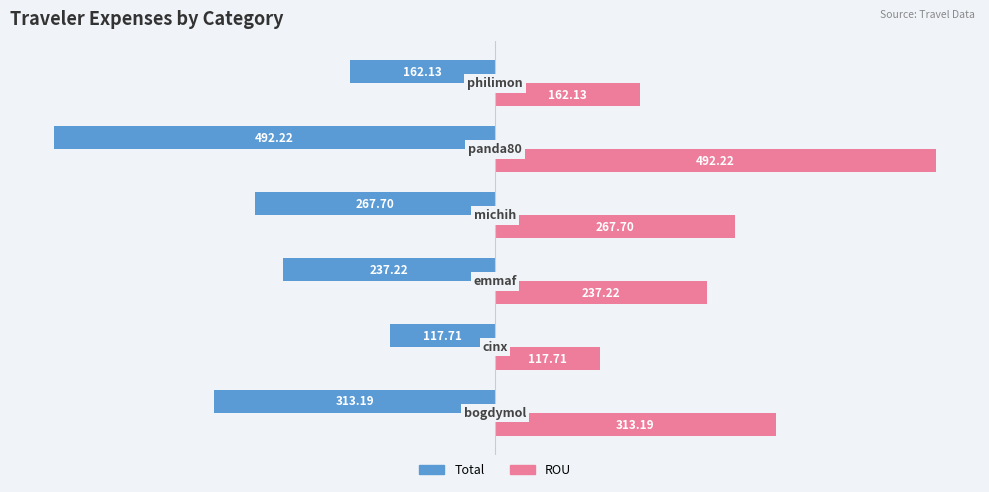

Which series has the widest spread of values?

Total